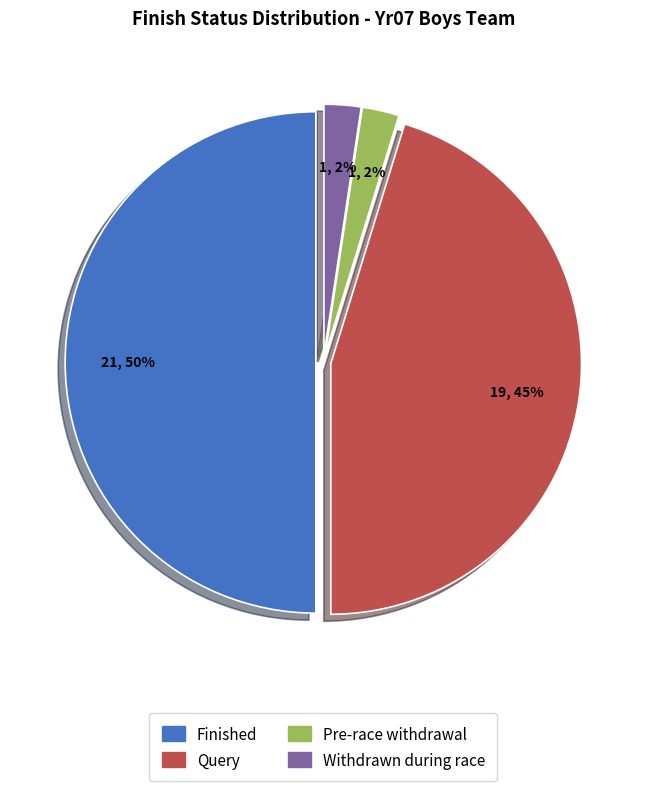

Do Pre-race withdrawal and Finished together represent more than half of the pie?

Yes